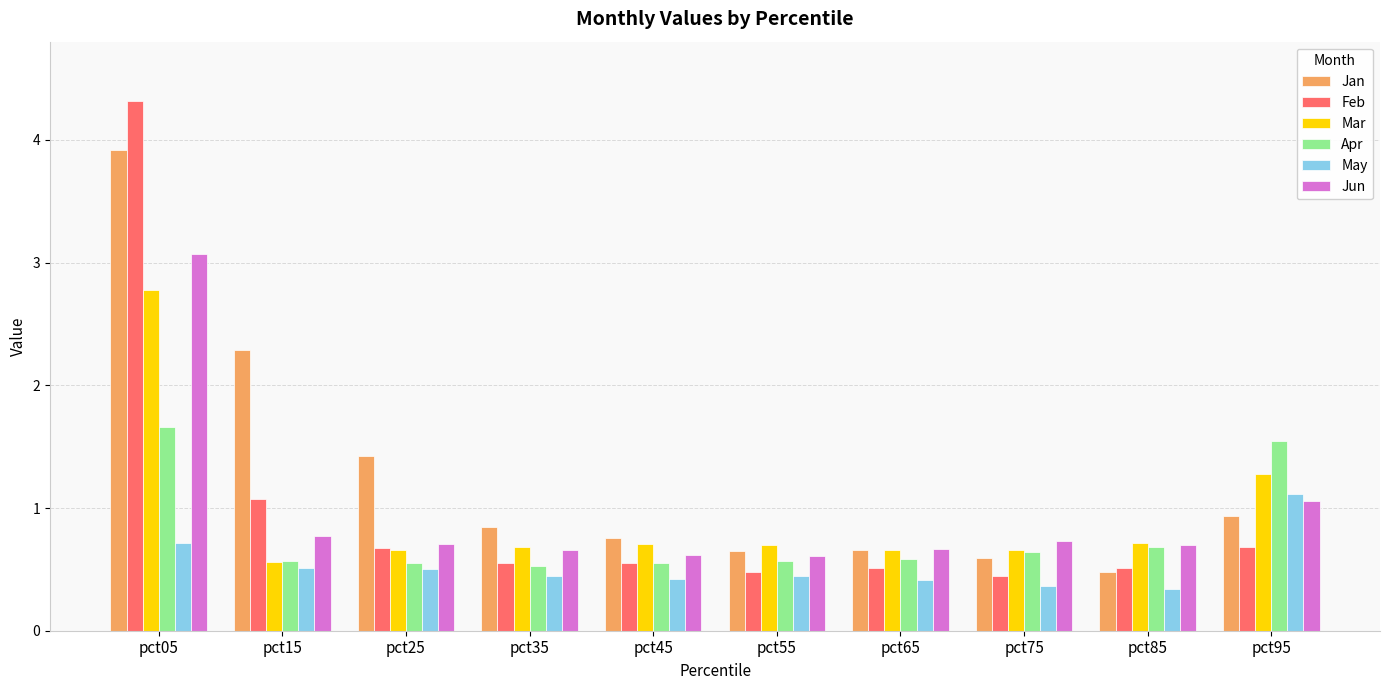

What is the difference between the maximum and minimum values in the Apr series?

1.1